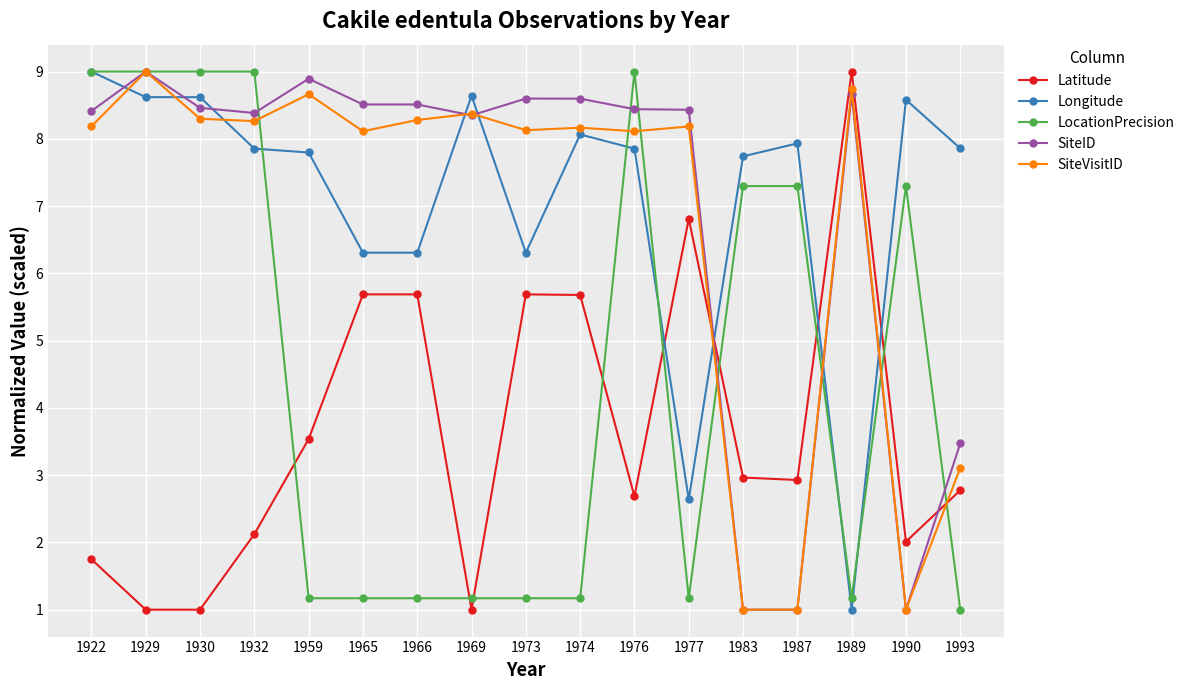

What is the value of the Longitude point at the 10th from the left?

8.1